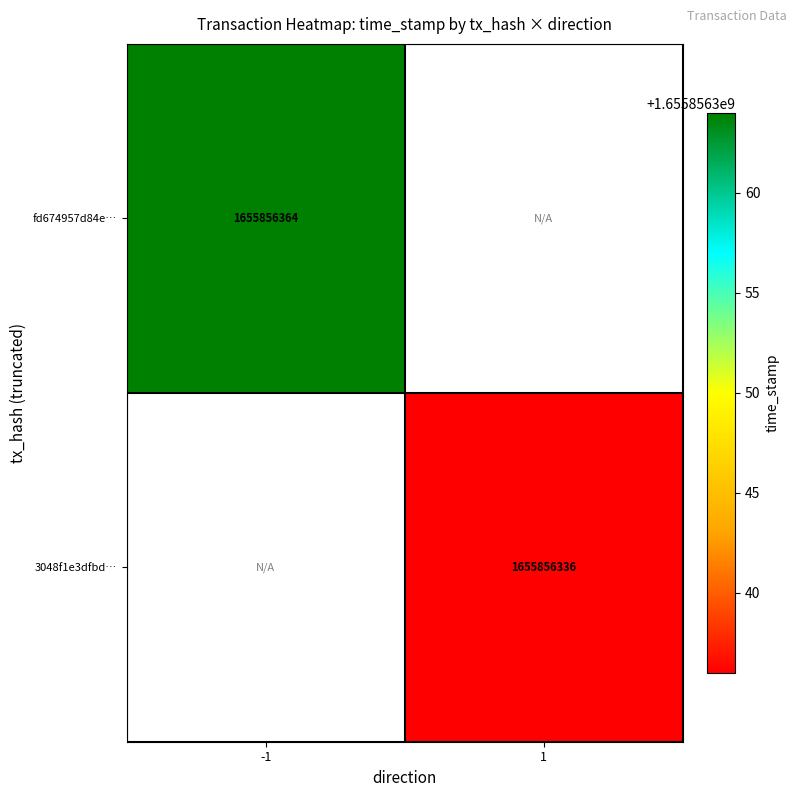

What is the sum of all 3048f1e3dfbd3dbb02be8f8c5579f886e479a8c values?

1655856336